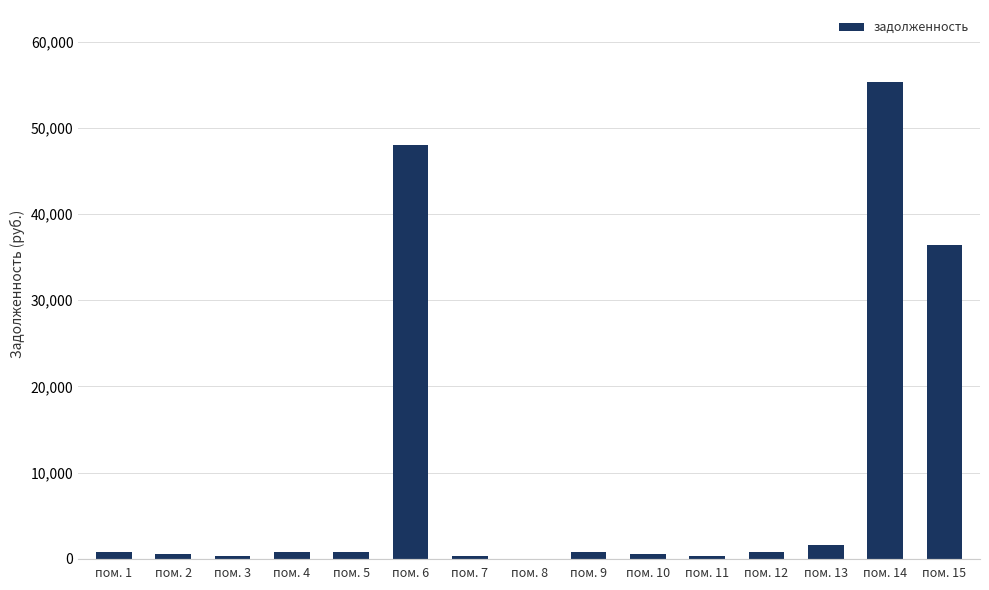

The value at пом. 14 is 55386.4. True or false?

True